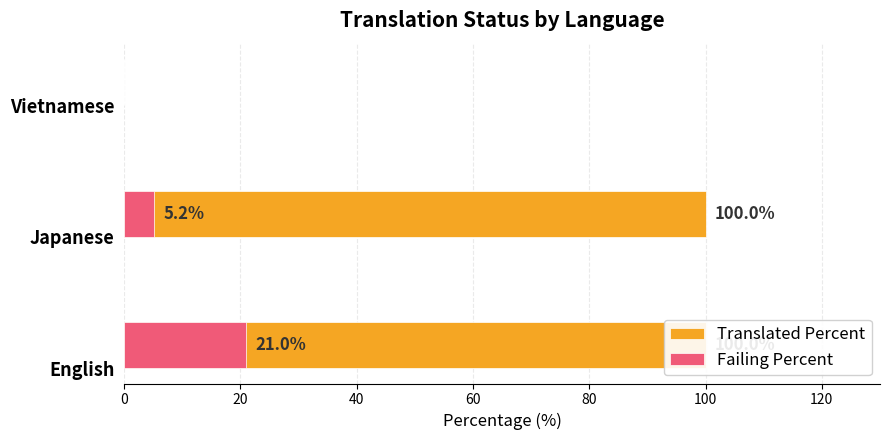

What is the sum of all Failing Percent values?

26.2